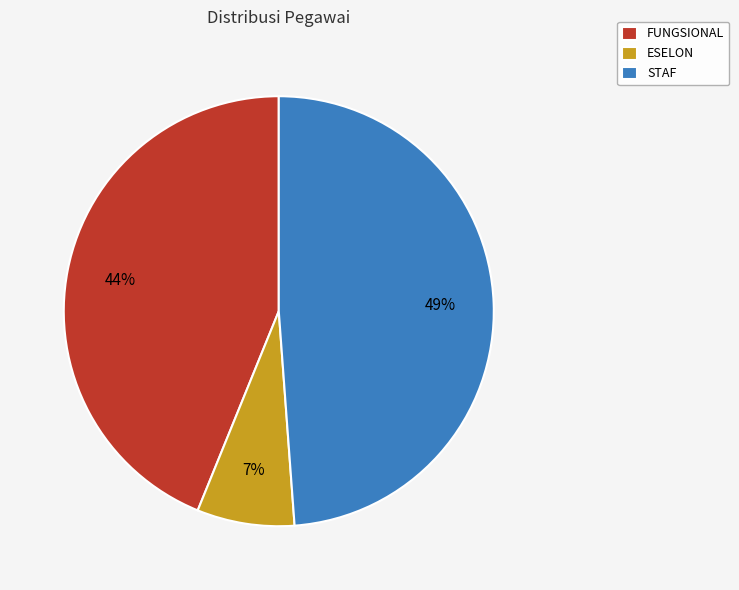

Combined, do STAF and ESELON account for over 50%?

Yes